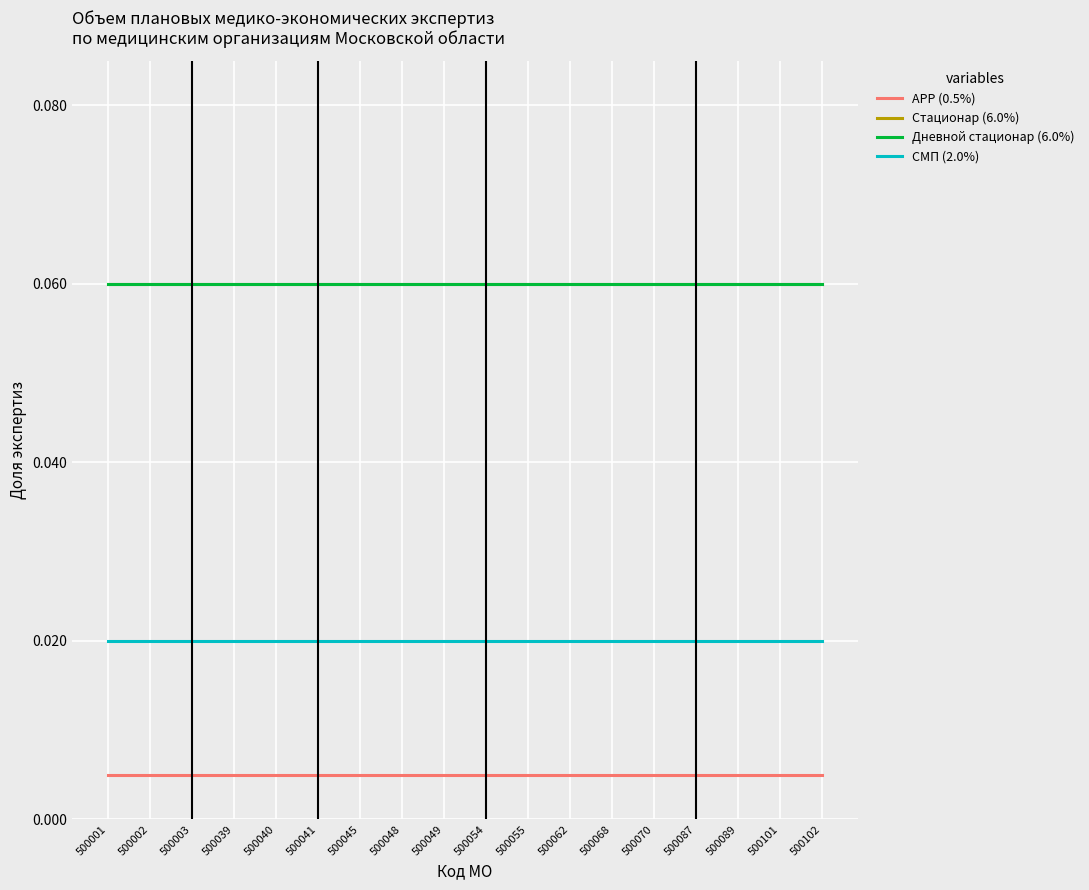

Rank the series by their maximum value, from highest to lowest.

Стационар (6.0%), Дневной стационар (6.0%), СМП (2.0%), APP (0.5%)